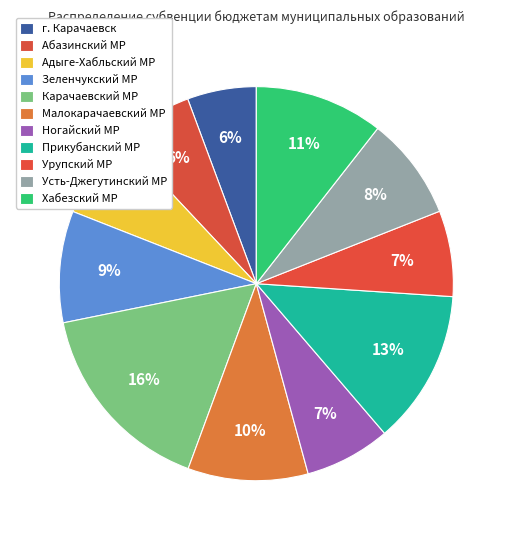

Count the number of slices in the pie.

11